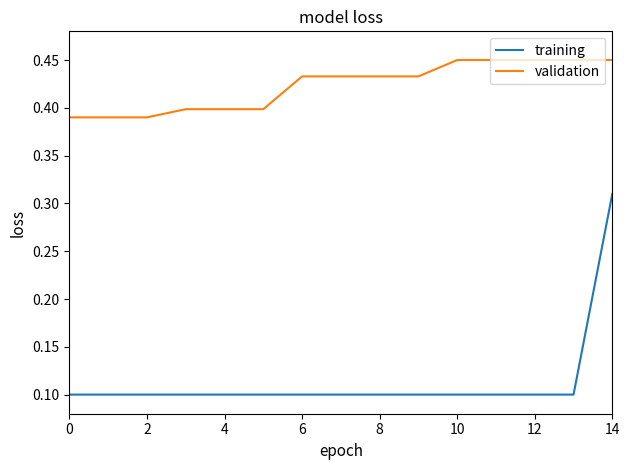

Which series has the largest total across all categories?

validation